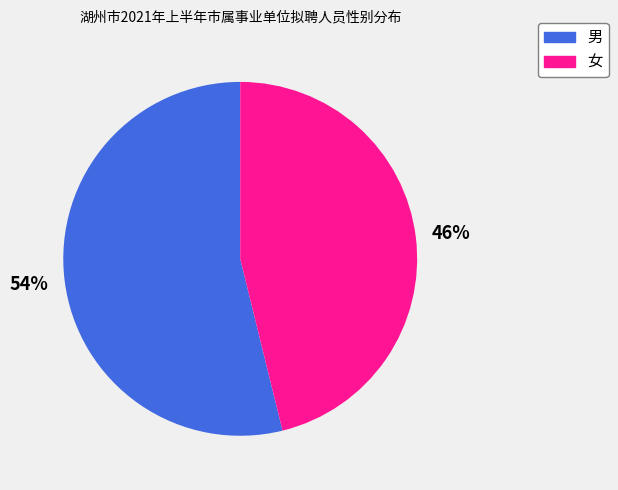

How many slices are in this pie chart?

2